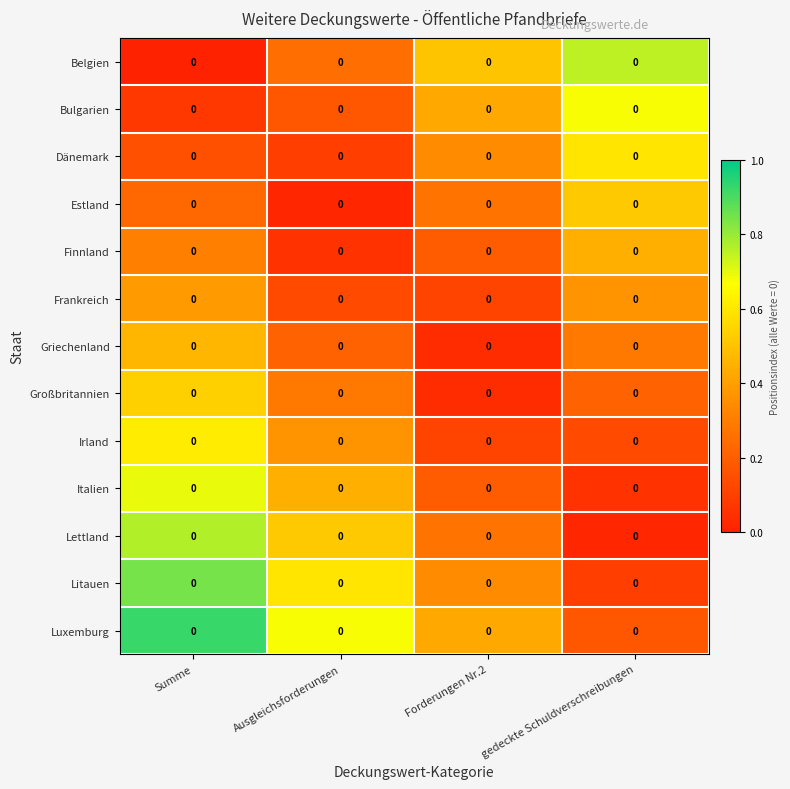

At which category is the sum across all series the highest?

Summe